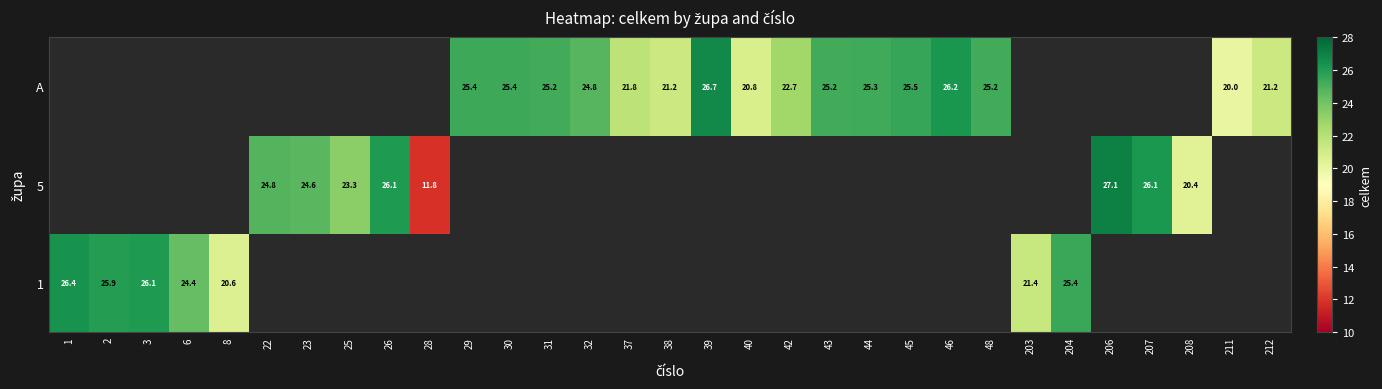

How many values in A are above zero?

16